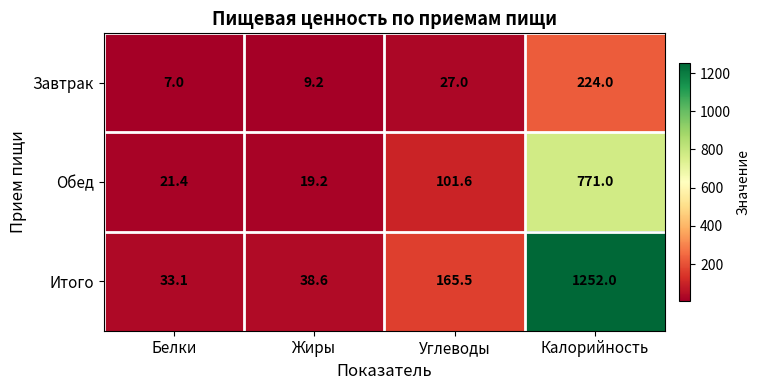

At how many categories does at least one series exceed 78?

2